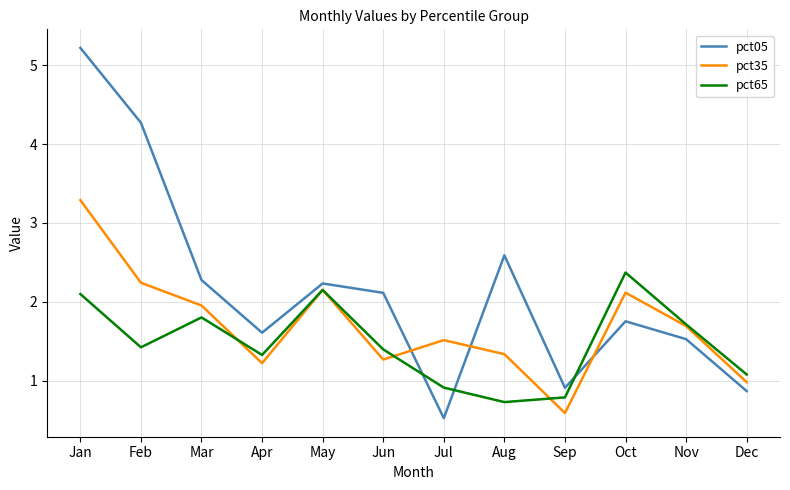

At which category does pct35 reach its first local valley?

Apr